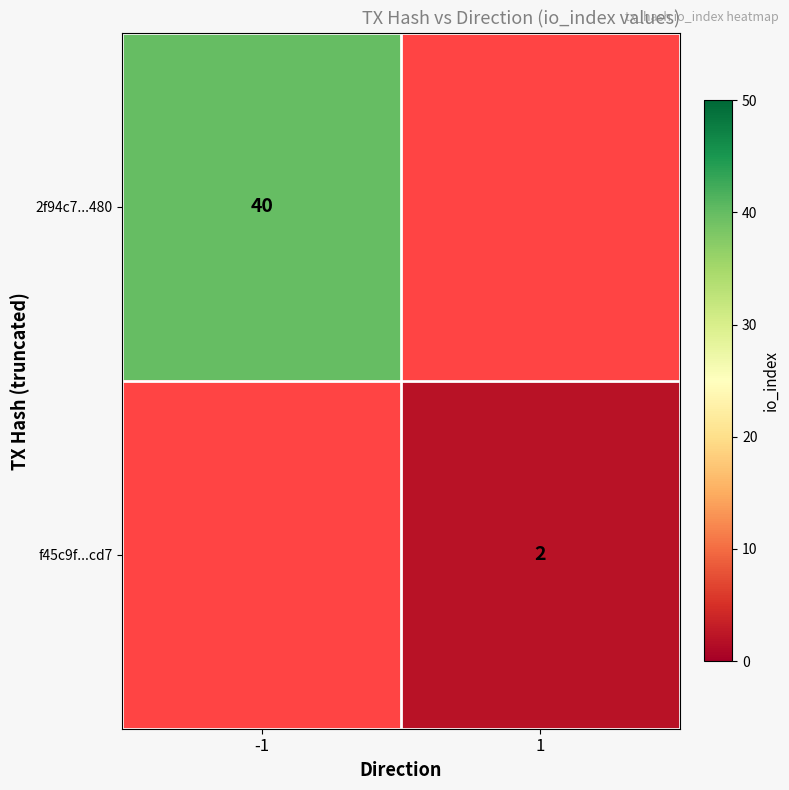

What is the minimum value shown in the chart?

2.0